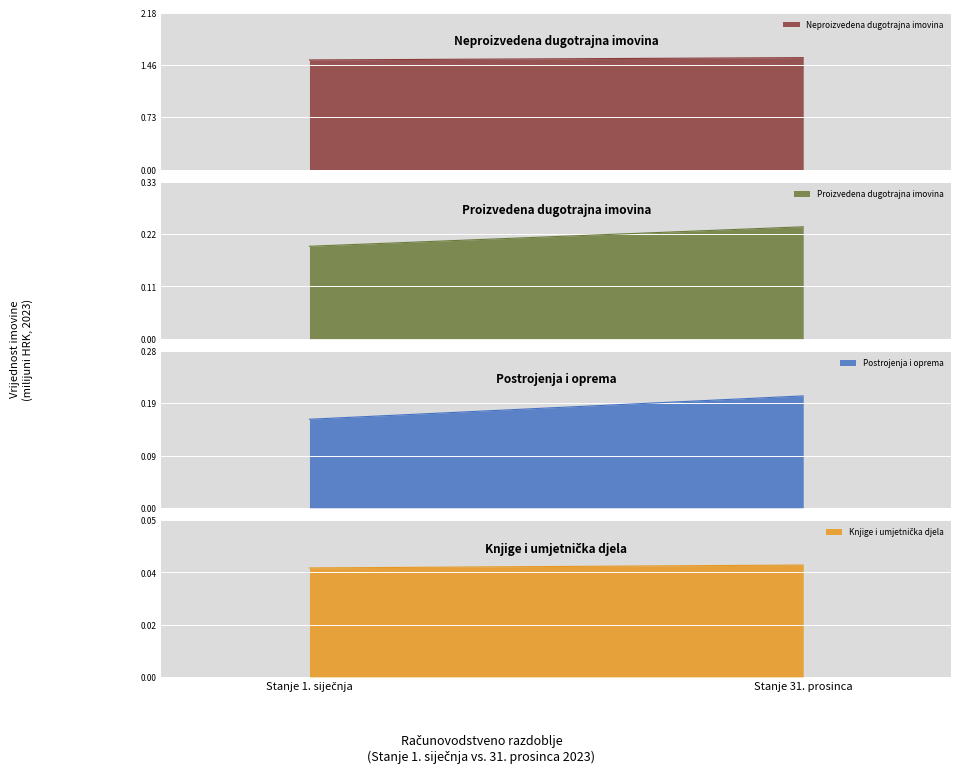

What is the label of the 2nd point from the left?

Stanje 31. prosinca